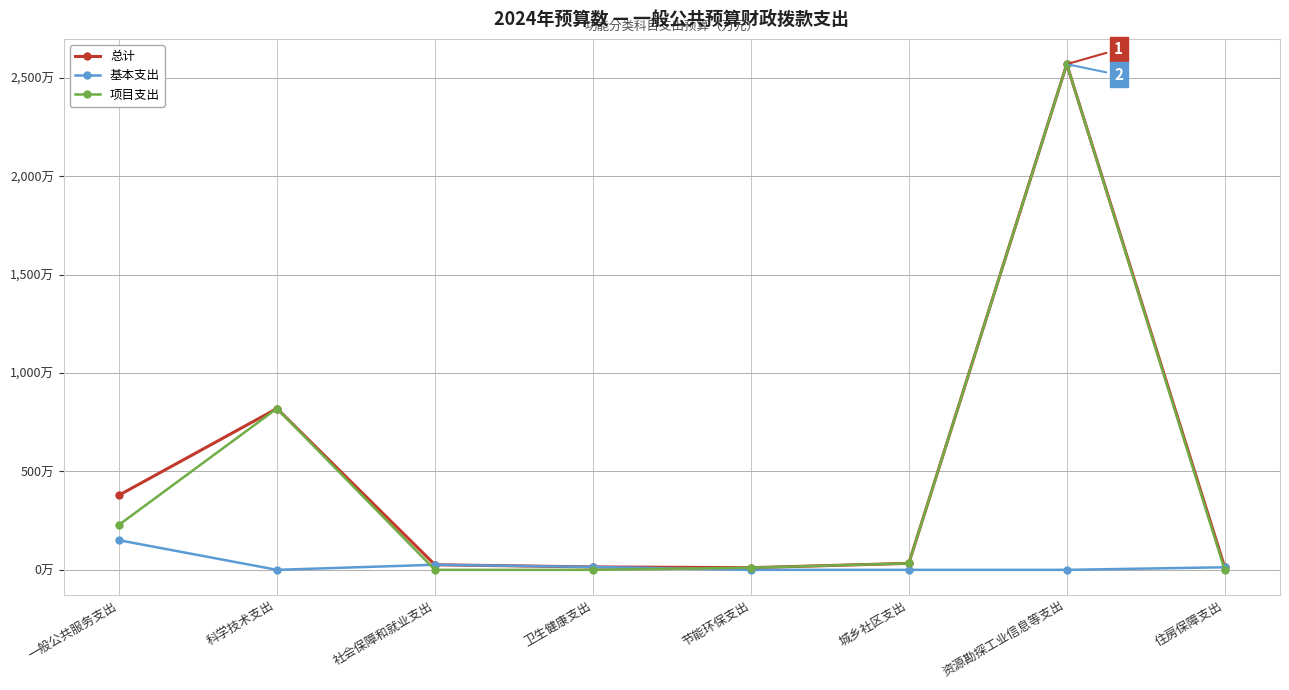

What are all the series names shown in the legend?

总计, 基本支出, 项目支出